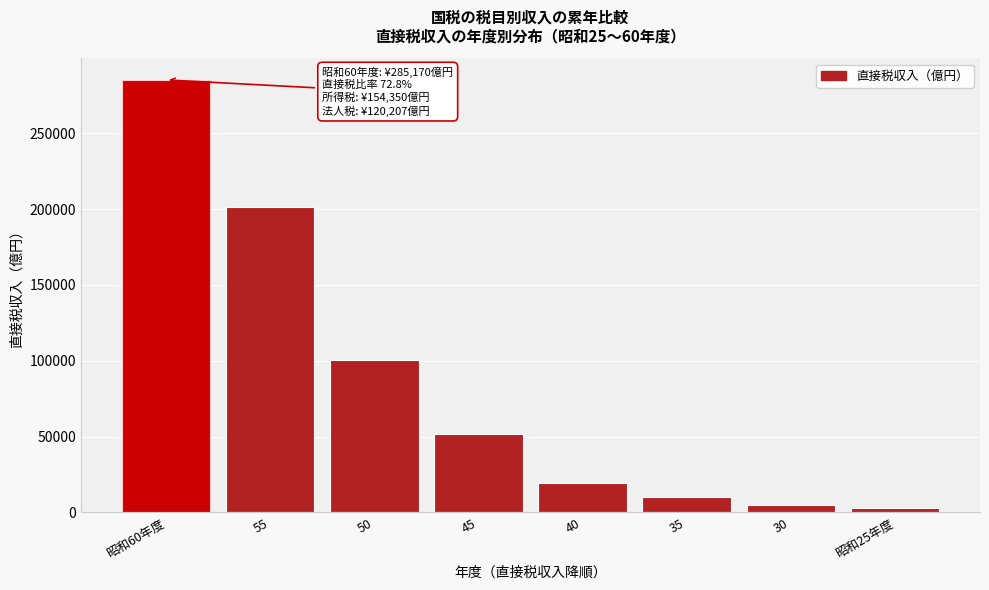

Reading left to right, extract all data points from this chart.

昭和60年度=285170	55=201628	50=100583	45=51344	40=19416	35=9784	30=4811	昭和25年度=3136